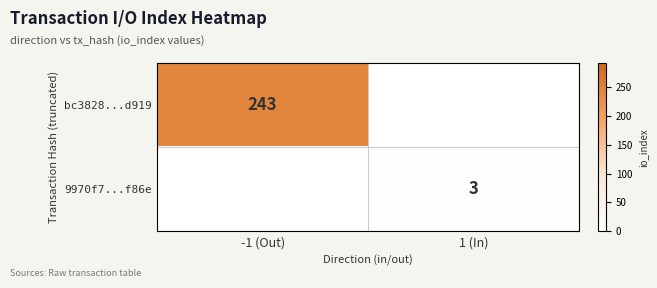

Where is bc3828...d919 nearest to the value 121?

1 (In)